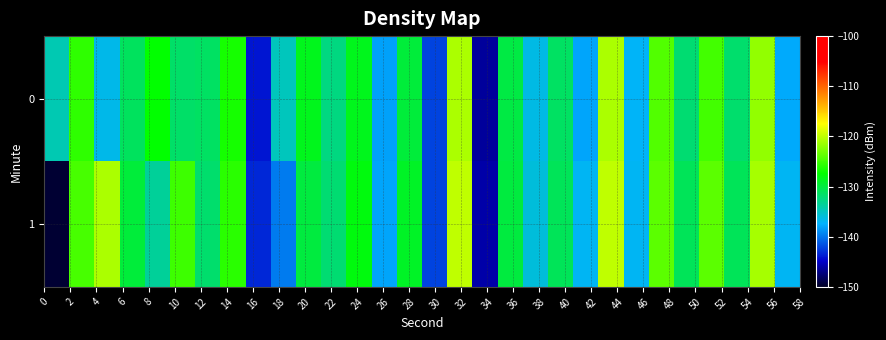

Reading right to left, transcribe all the data shown in this chart.

0: -137.8	-121.8	-131.6	-125.0	-132.0	-124.3	-137.3	-120.9	-137.9	-131.3	-136.4	-130.2	-146.4	-120.8	-142.2	-129.9	-138.1	-128.6	-132.5	-128.7	-134.9	-144.1	-126.6	-131.3	-131.5	-127.5	-131.2	-136.6	-125.7	-134.5
1: -137.0	-121.0	-131.0	-124.0	-131.0	-124.0	-137.0	-120.0	-137.0	-131.0	-136.0	-130.0	-146.0	-120.0	-142.0	-129.0	-138.0	-128.0	-132.0	-130.0	-139.8	-143.2	-125.9	-131.8	-125.2	-133.4	-129.8	-120.8	-124.6	-149.5